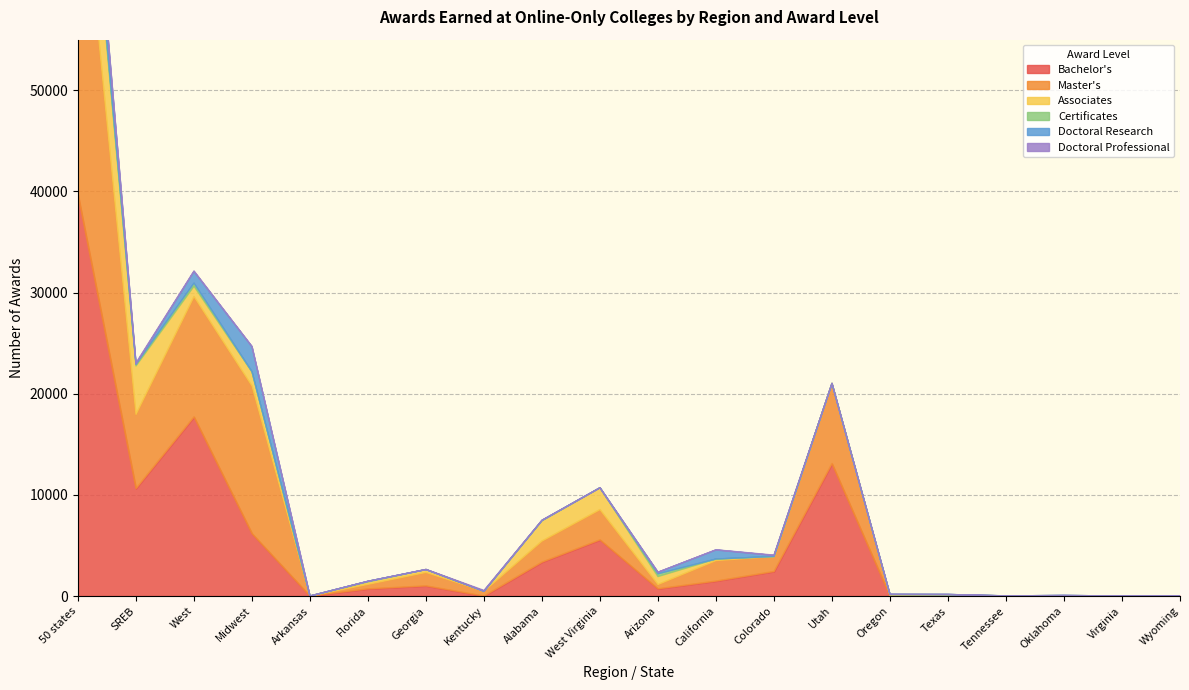

How many lines are shown in the chart?

6